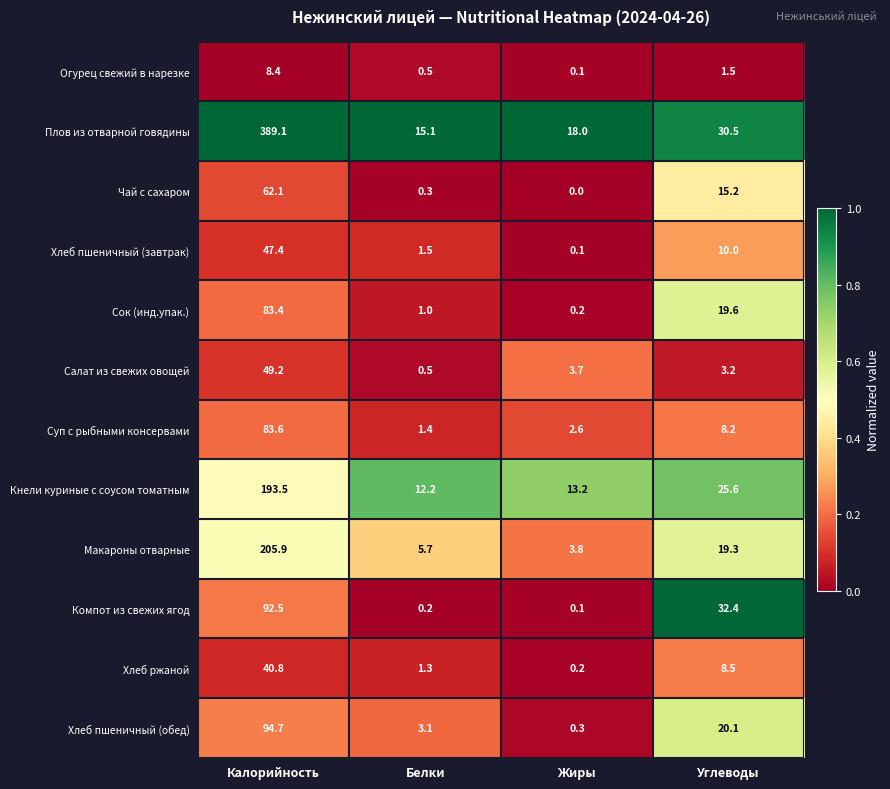

True or false: Компот из свежих ягод has a value of 0.2 at Белки.

True